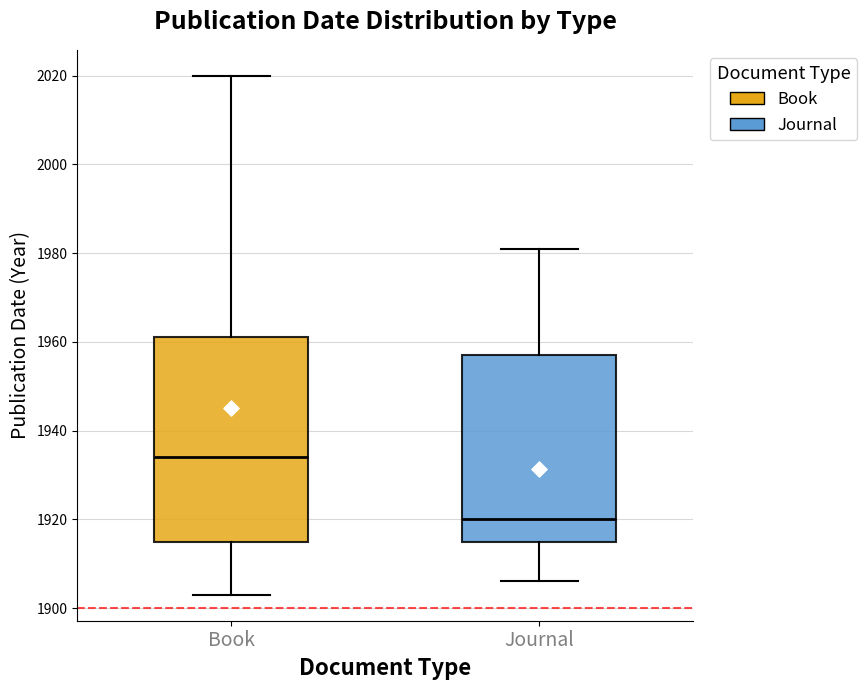

Comparing the boxes themselves (not the whiskers), which one is the tallest?

Book